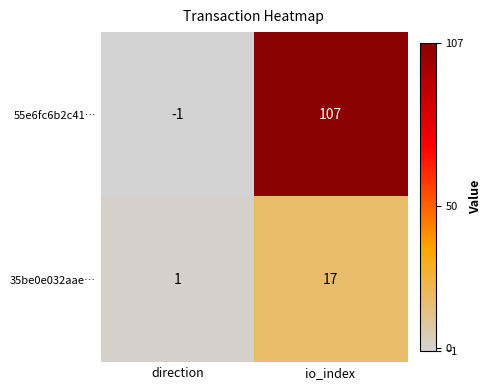

What is the sum of all 55e6fc6b2c41… values?

106